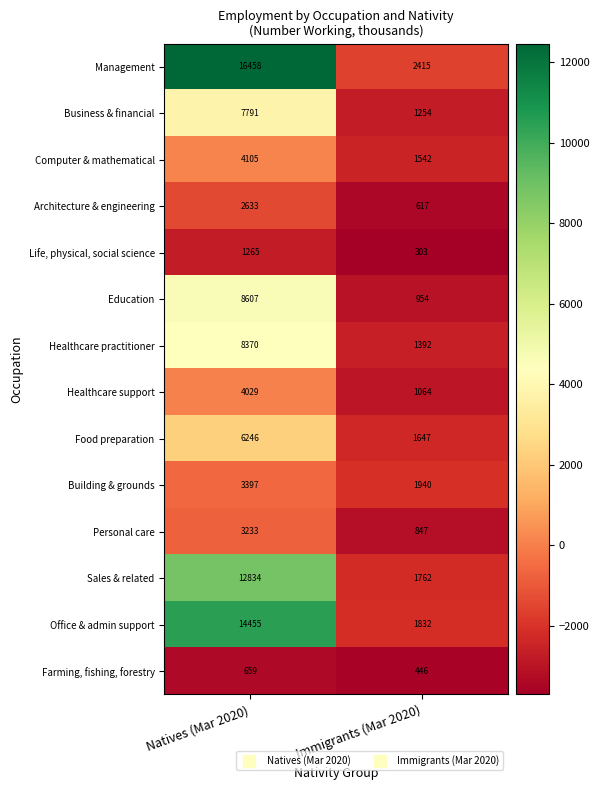

What is the total value across all series at Immigrants (Mar 2020)?

18015